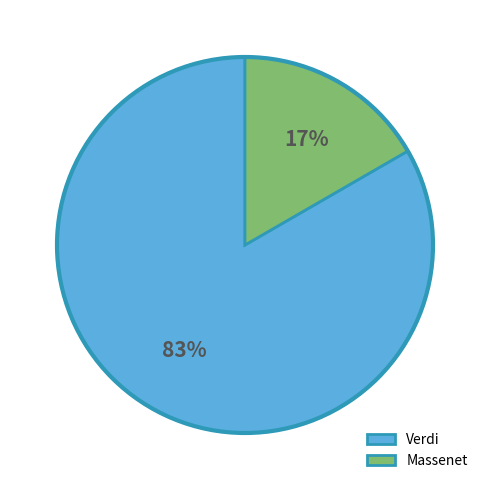

Which has a higher value, Verdi or Massenet?

Verdi